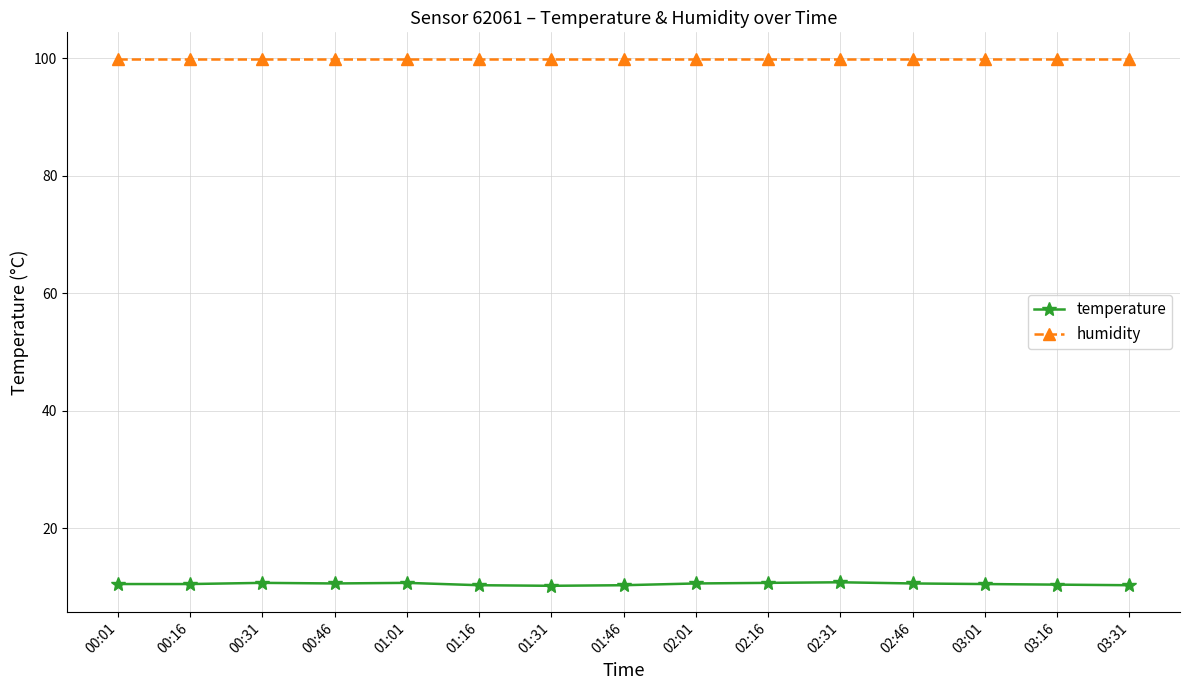

At 01:31, list the series in order from largest to smallest.

humidity, temperature